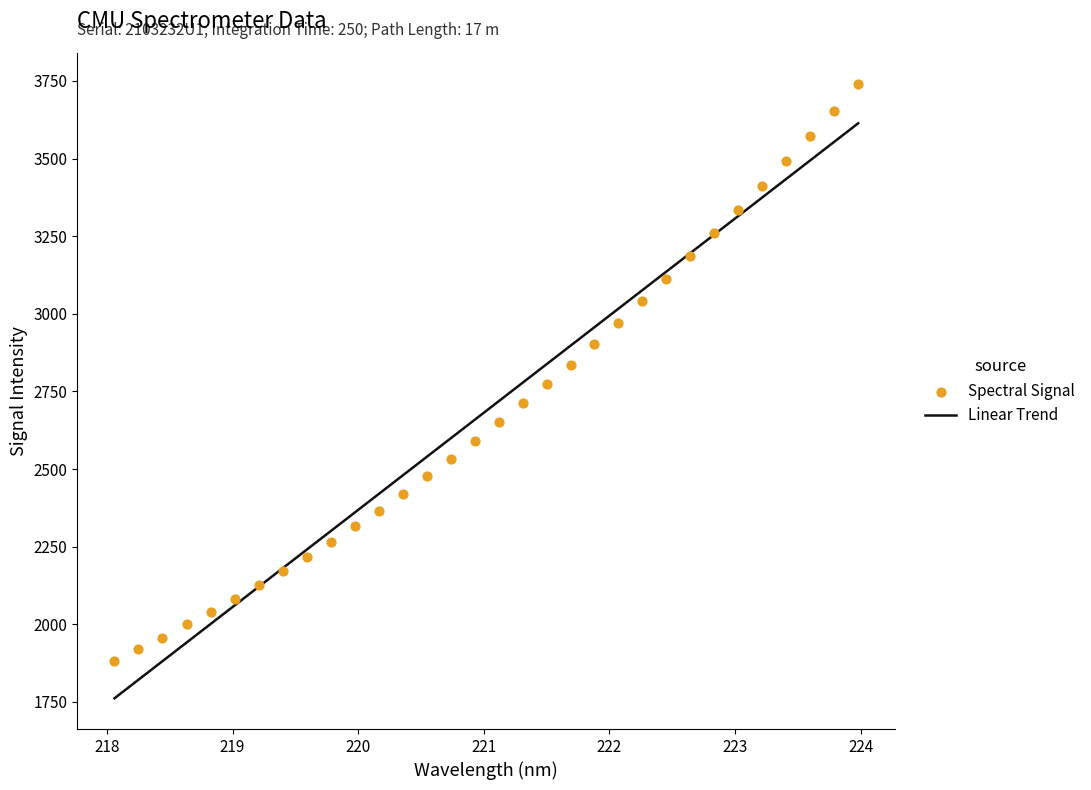

Which series contains the lowest Y value?

Linear Trend